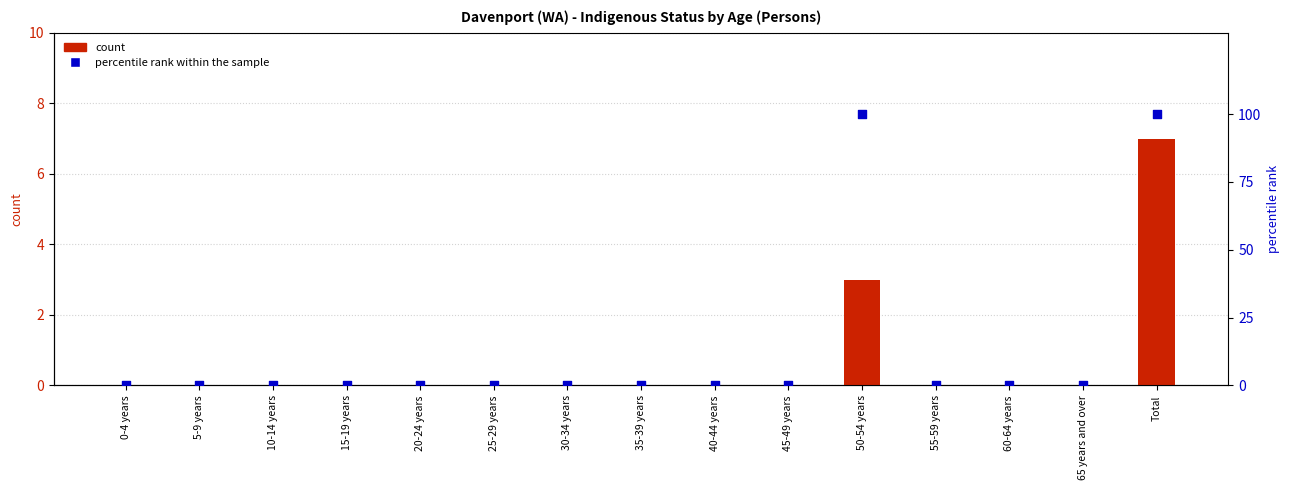

Is the value of count at 55-59 years greater than the value of percentile rank within the sample at 40-44 years?

No